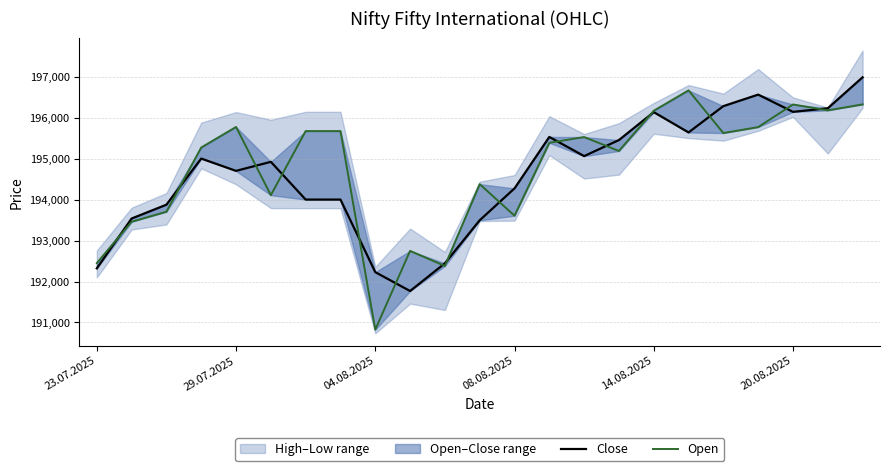

Rank the series by their maximum value, from lowest to highest.

Open, Close